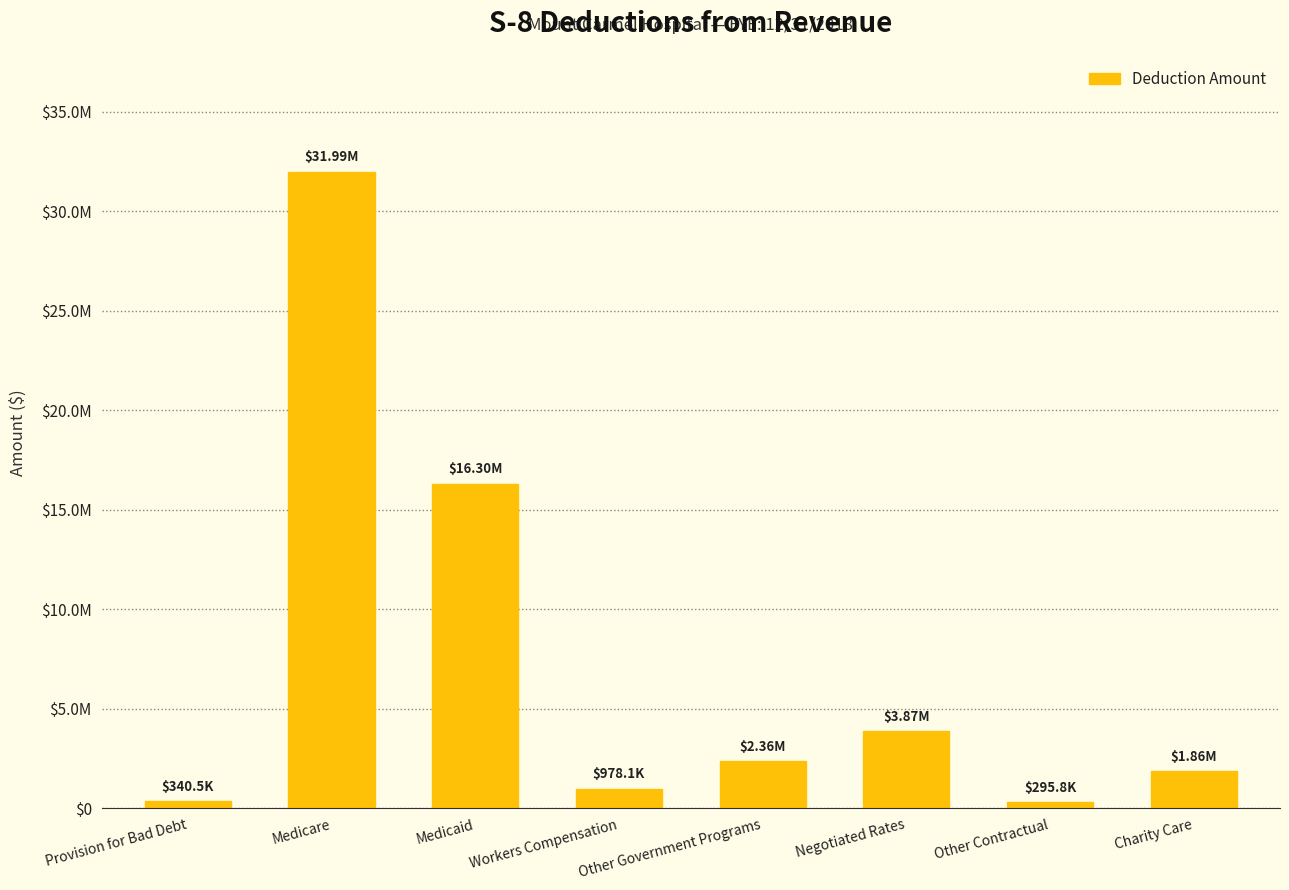

List the labels in order of value, largest first.

Medicare, Medicaid, Negotiated Rates, Other Government Programs, Charity Care, Workers Compensation, Provision for Bad Debt, Other Contractual